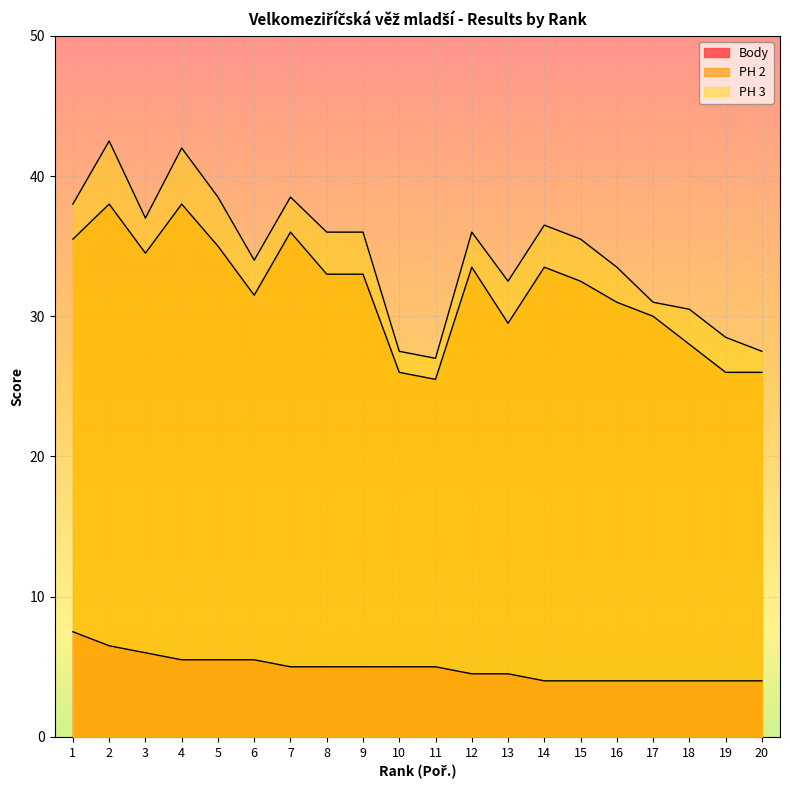

In PH 2, how many points are higher than both neighbors (excluding endpoints)?

5